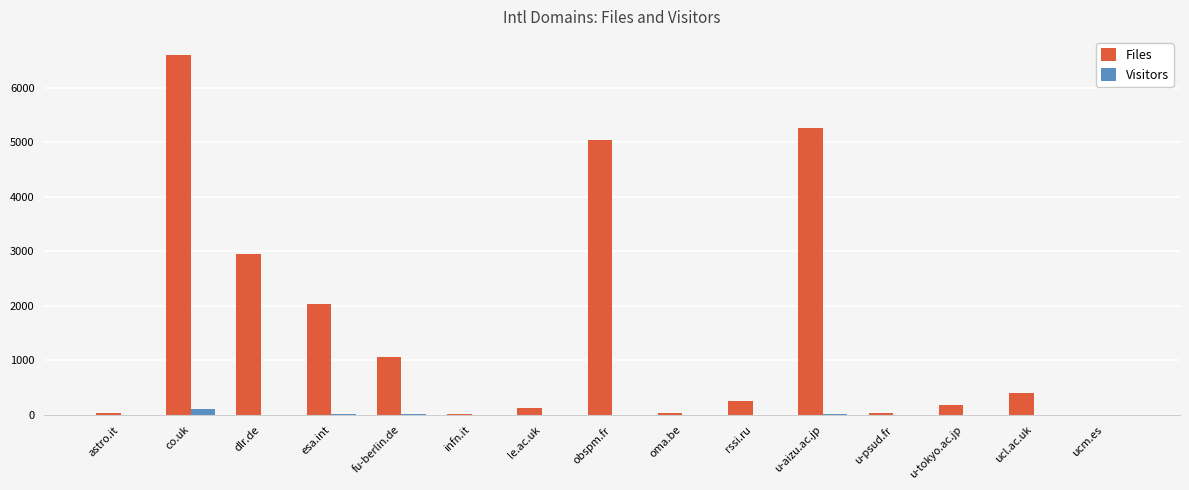

At which label is Files closest to 3301?

dlr.de